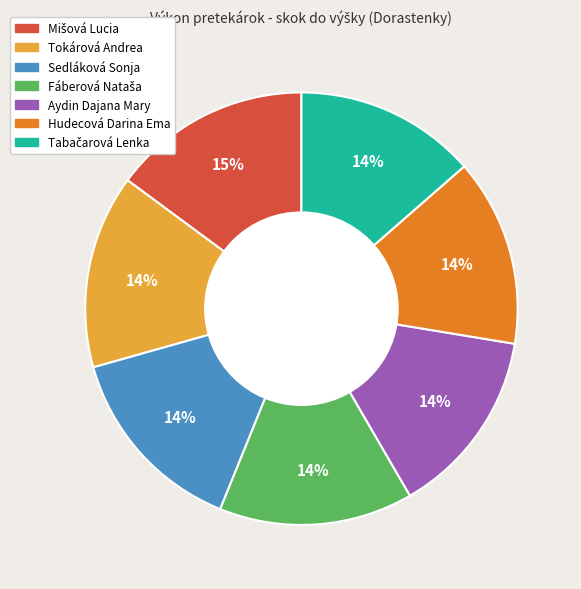

To the nearest percent, what is the average slice percentage?

14%